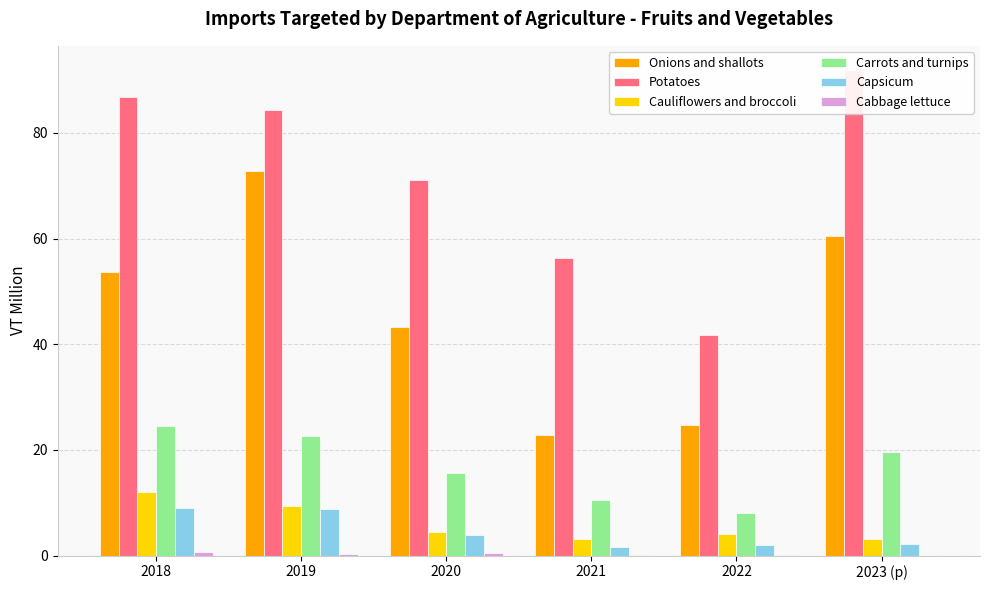

Does the chart contain any negative values?

No